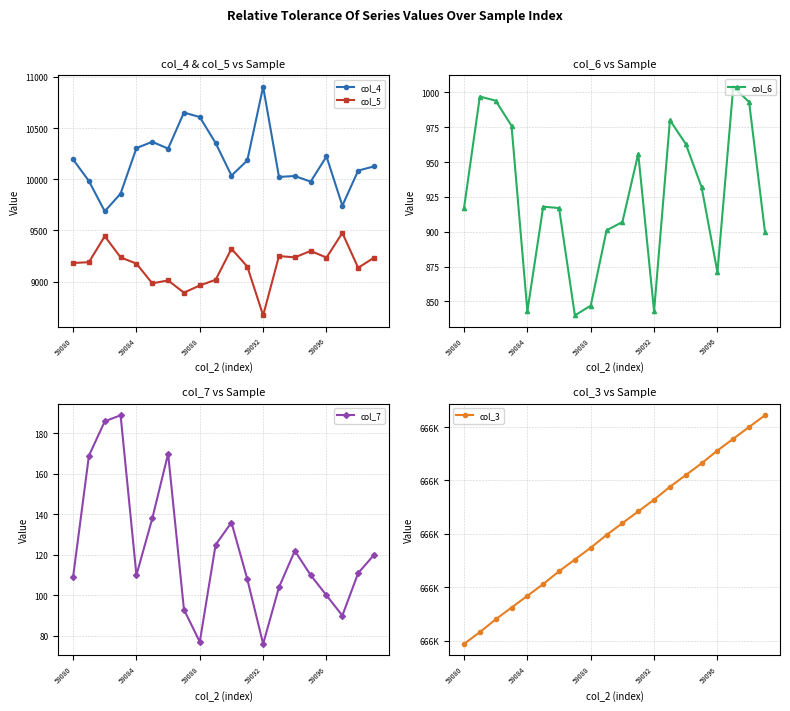

What is the average value of the col_6 series?

925